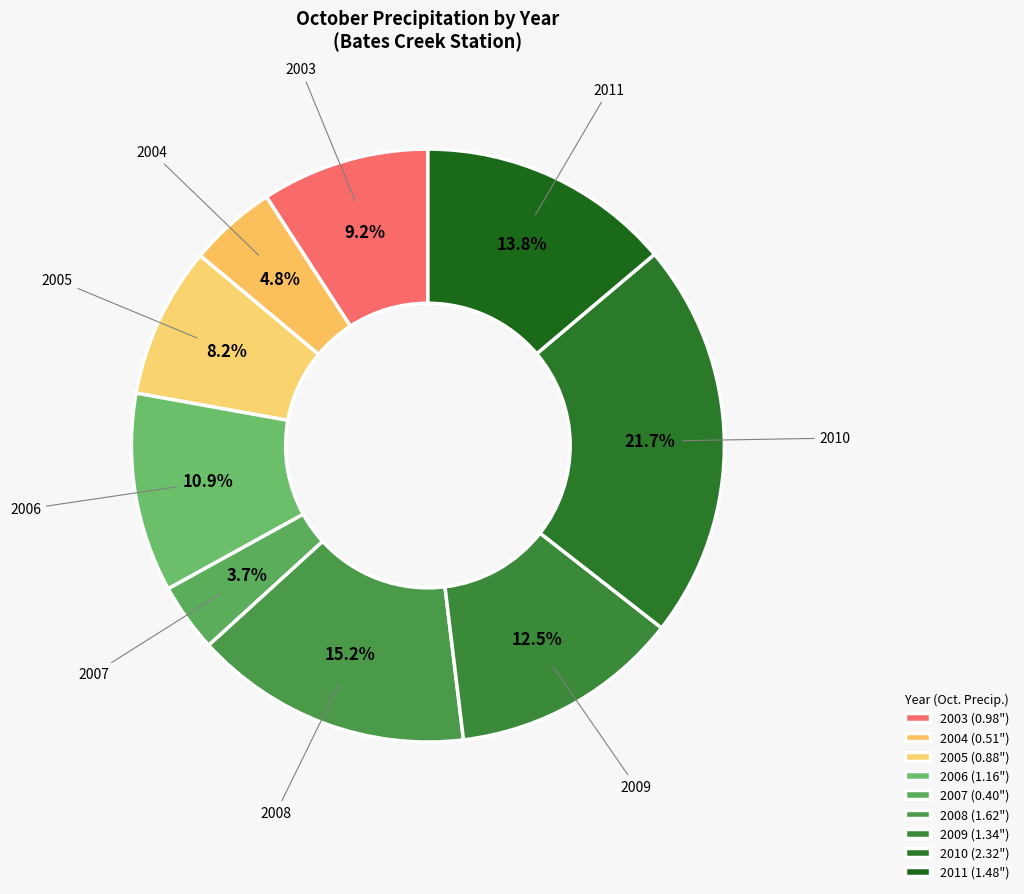

Which category has the biggest portion of the pie?

2010